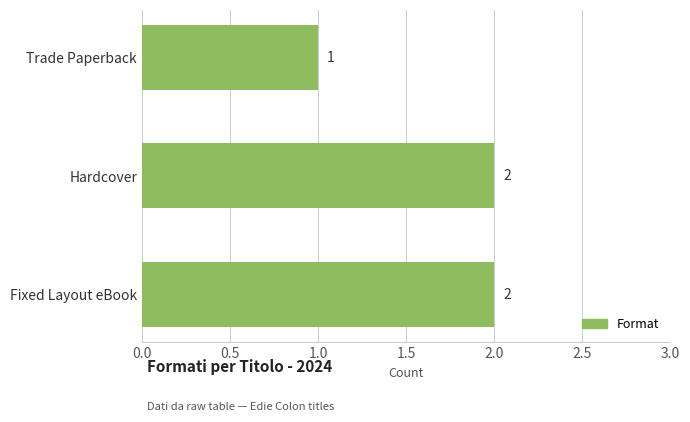

The value at Hardcover is 1. True or false?

False